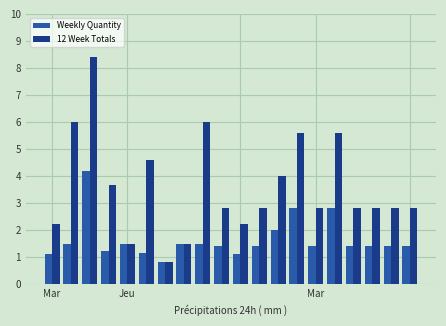

What is the highest value of the Weekly Quantity series?

4.2